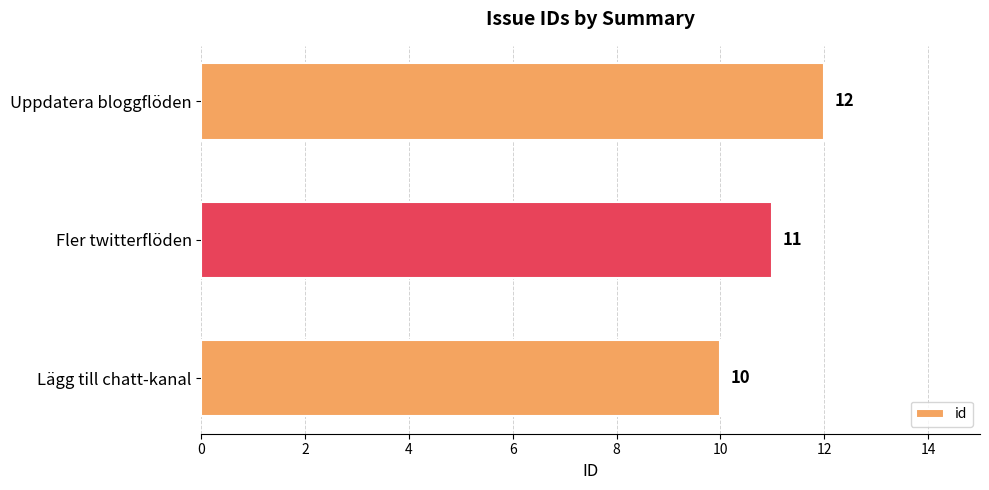

Rank the categories by value from lowest to highest.

Lägg till chatt-kanal, Fler twitterflöden, Uppdatera bloggflöden